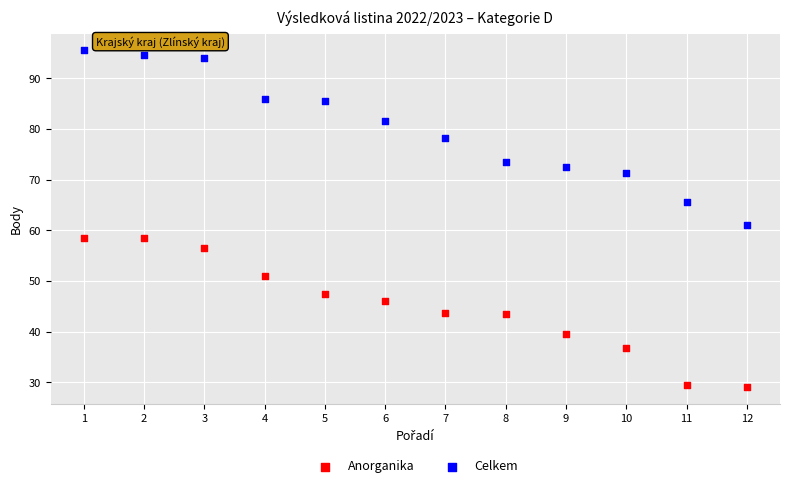

Which series has the widest spread of Y values?

Celkem